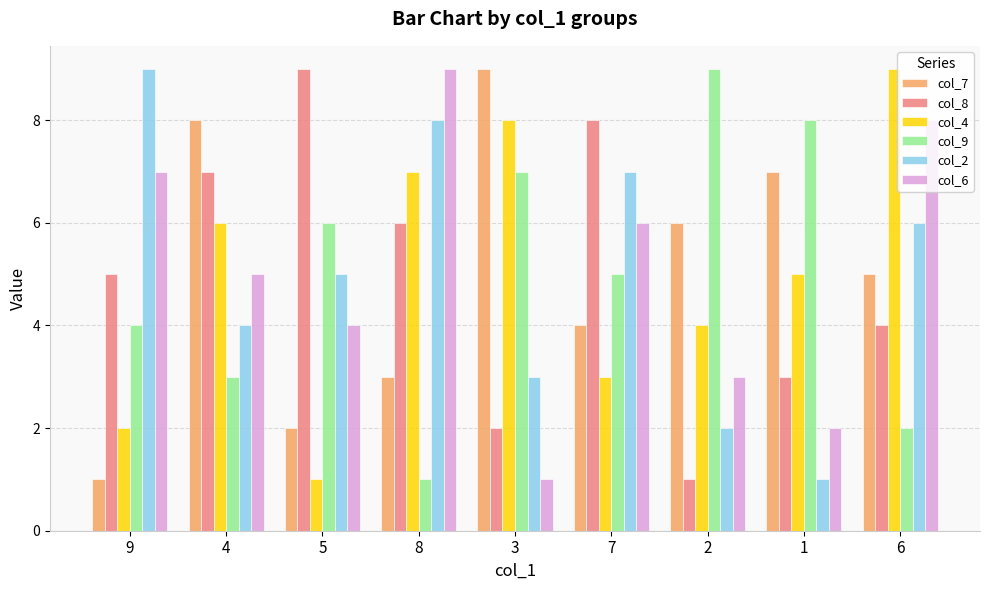

What is the label of the 7th bar from the right?

5